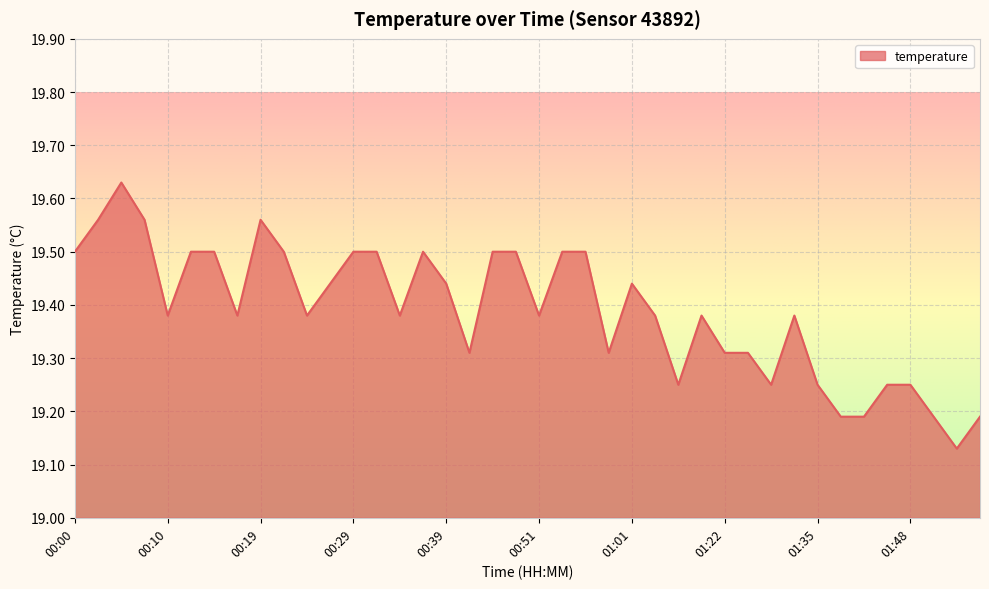

What is the difference between the maximum and minimum values?

0.5